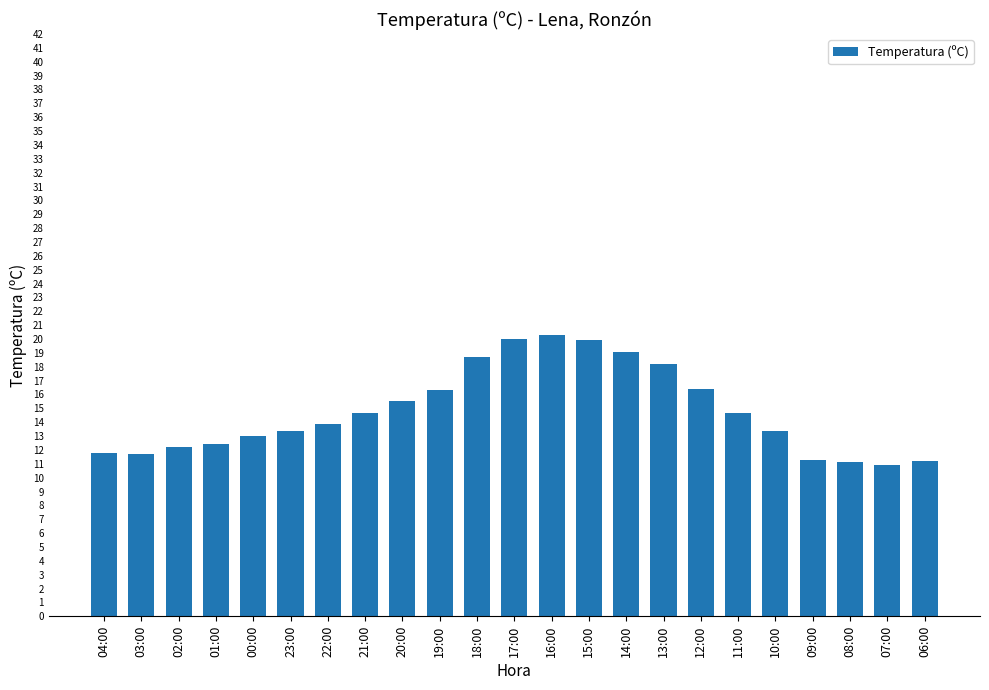

Approximately how many times larger is the value at 15:00 compared to 14:00?

1.0